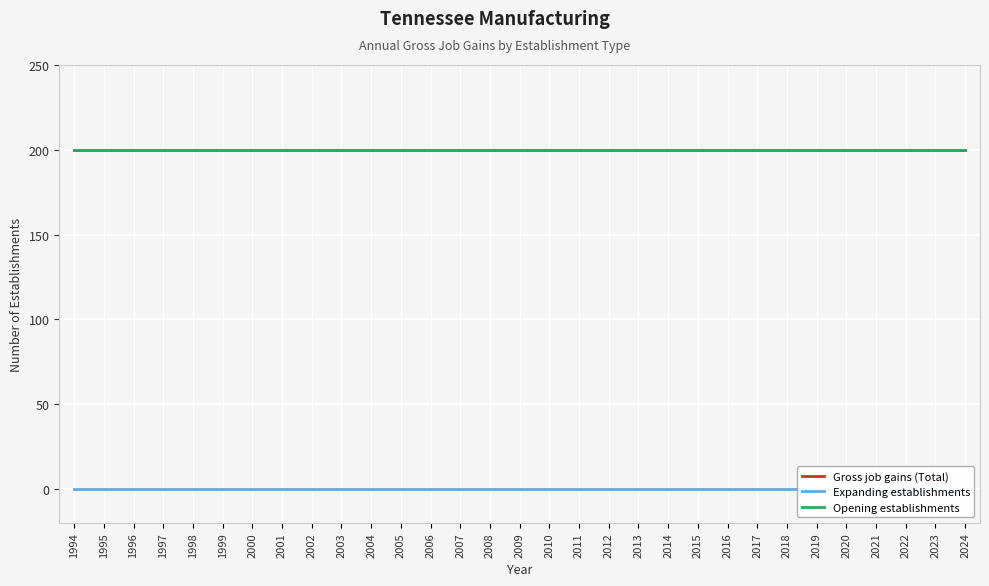

True or false: Gross job gains (Total) and Expanding establishments cross at least once.

False